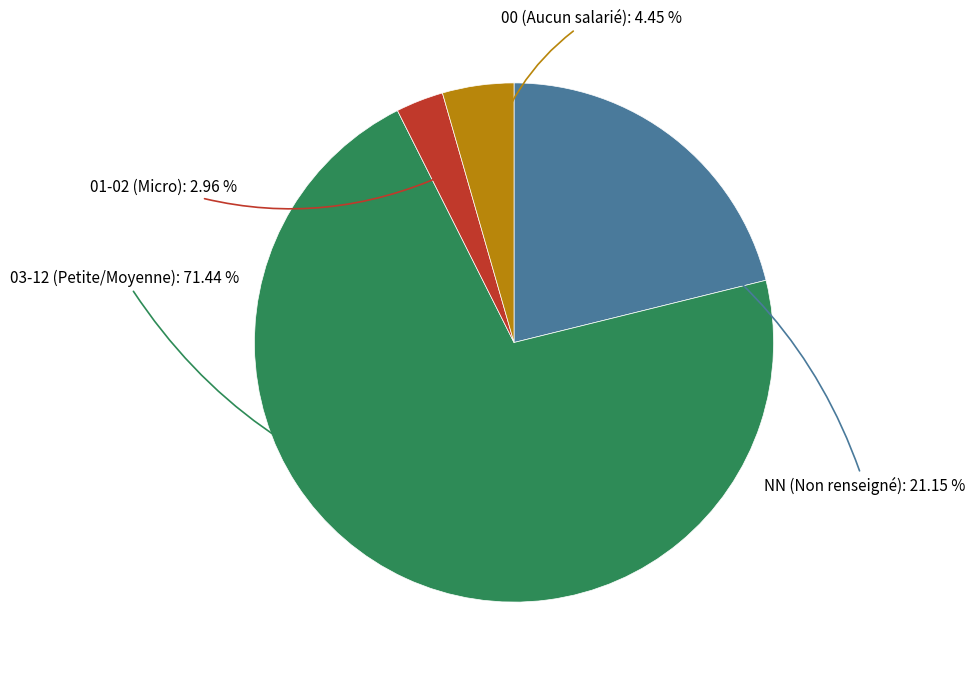

Approximately how many times larger is the value at 03-12 (Petite/Moyenne) compared to 01-02 (Micro)?

24.1